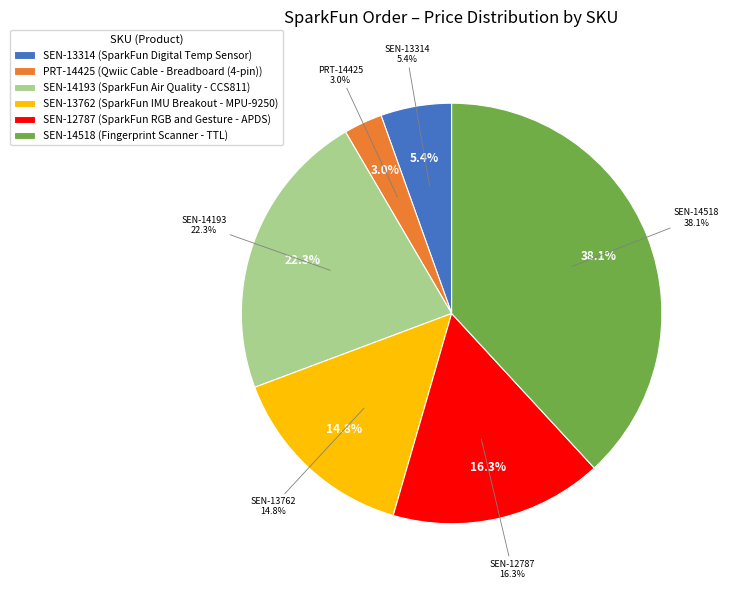

Does any single category account for the majority?

No